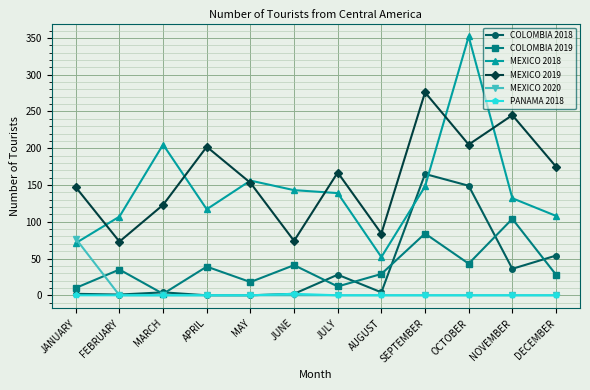

At which label does COLOMBIA 2018 reach its peak?

SEPTEMBER